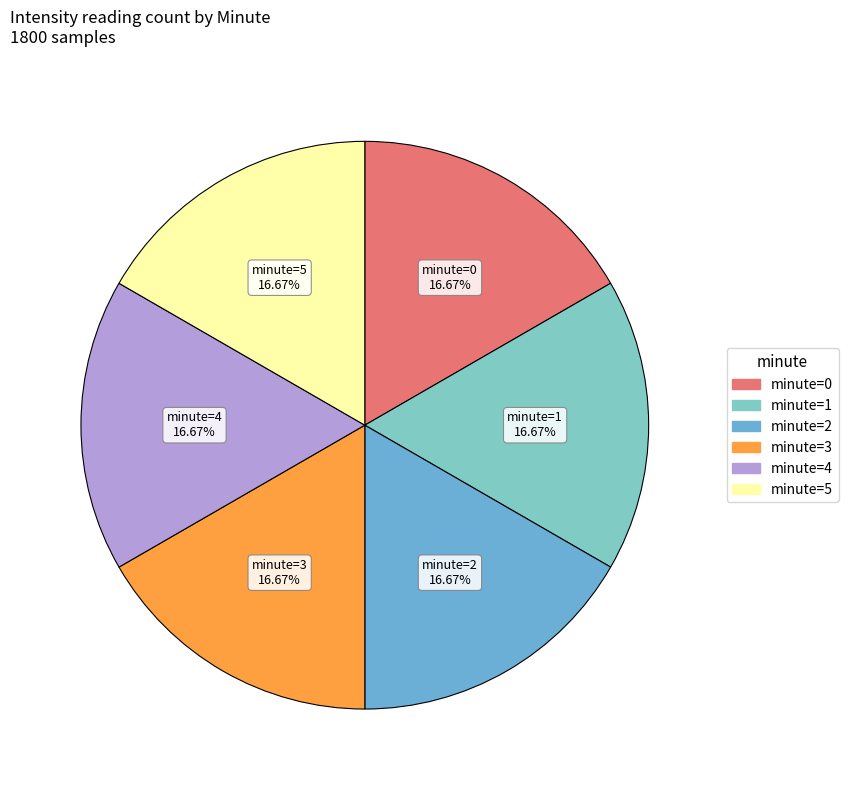

Is there a majority slice in this chart?

No